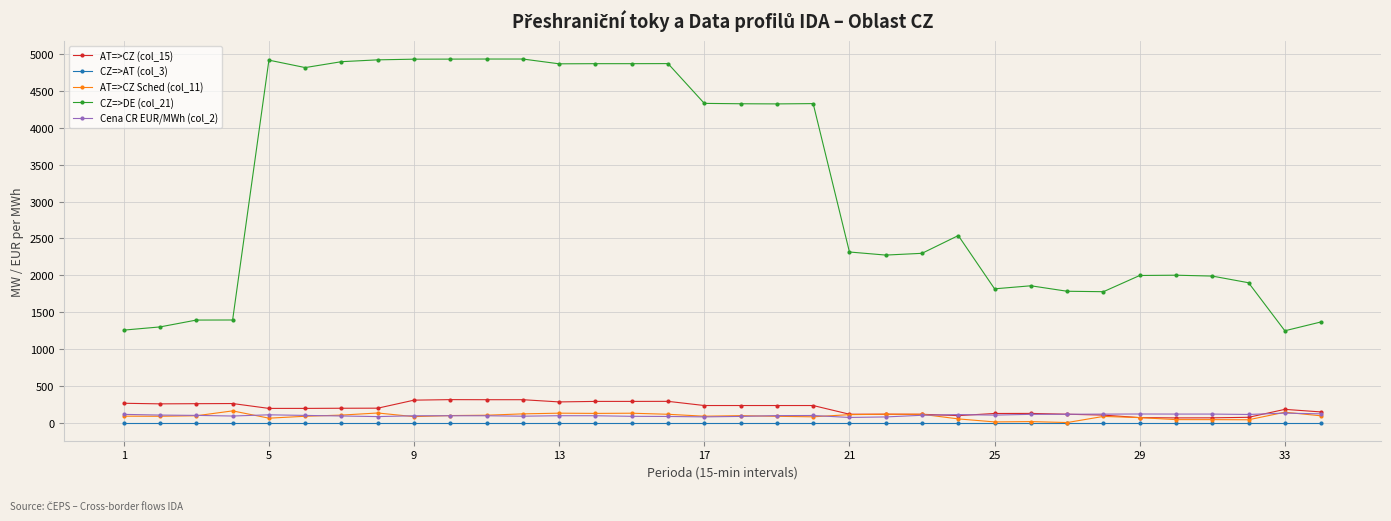

True or false: Cena CR EUR/MWh (col_2) has more than 2 interior local peaks.

True